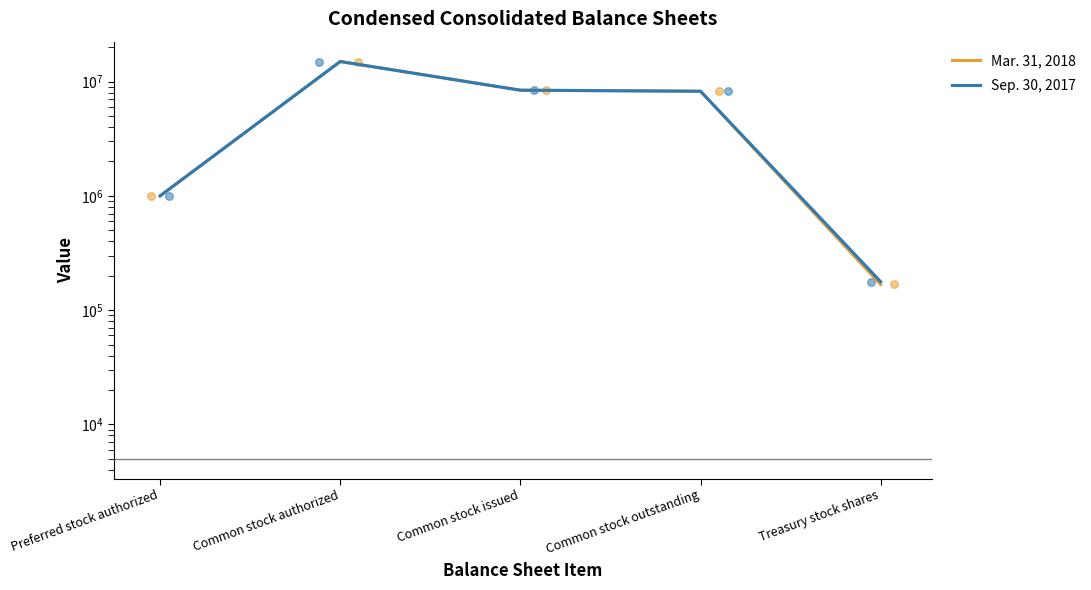

Is the value of Mar. 31, 2018 at Common stock issued greater than the value of Sep. 30, 2017 at Common stock outstanding?

Yes